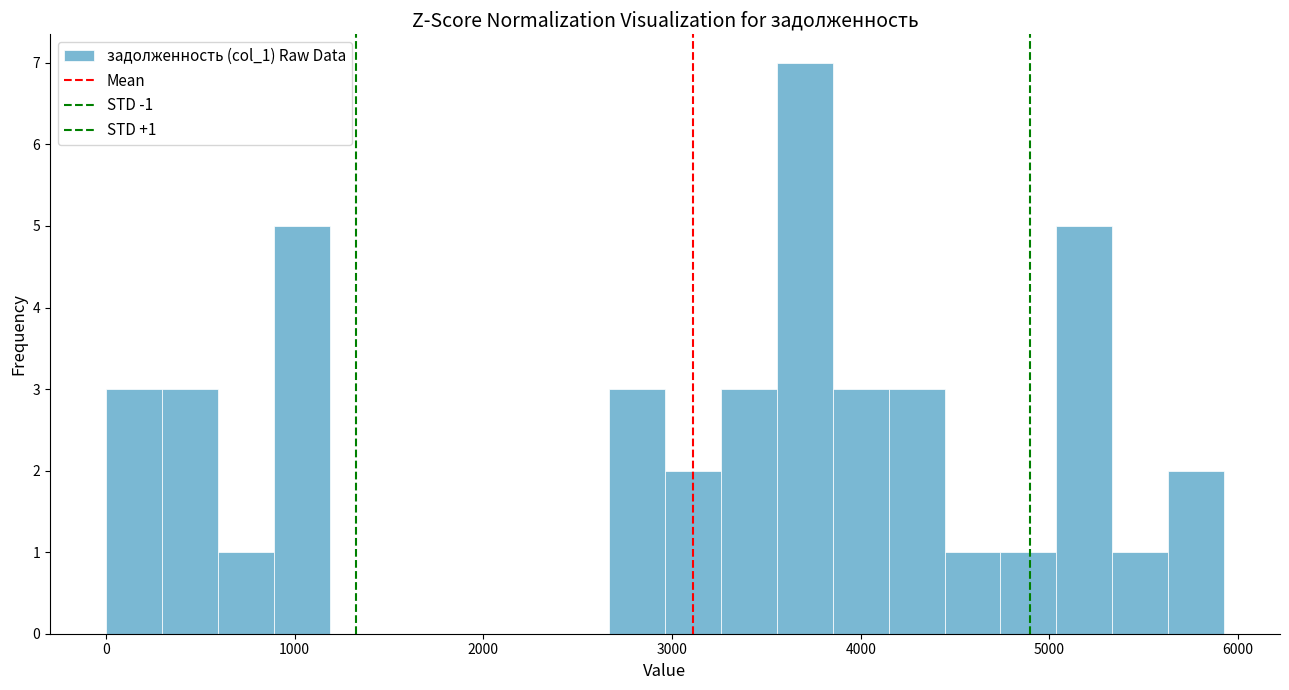

Read against the x-axis, roughly where is the centre of the tallest bar?

3700